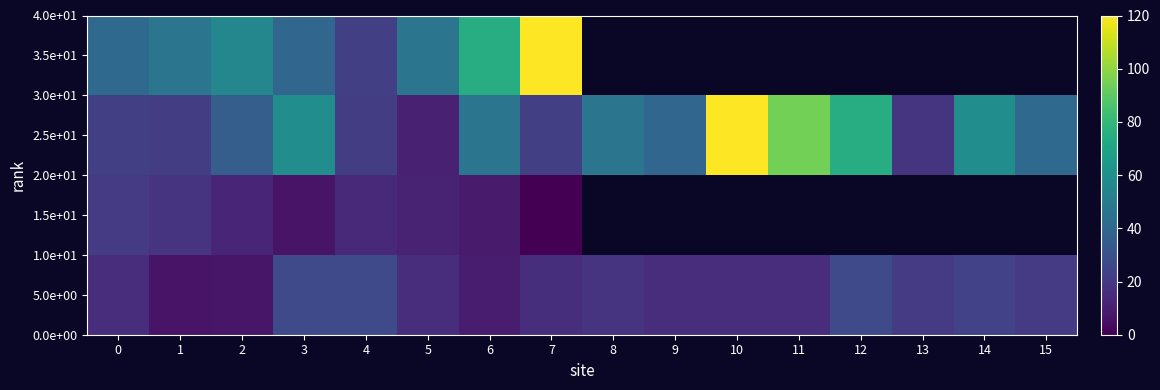

The 2.5e+01 series shows 21.2 at 1. True or false?

True